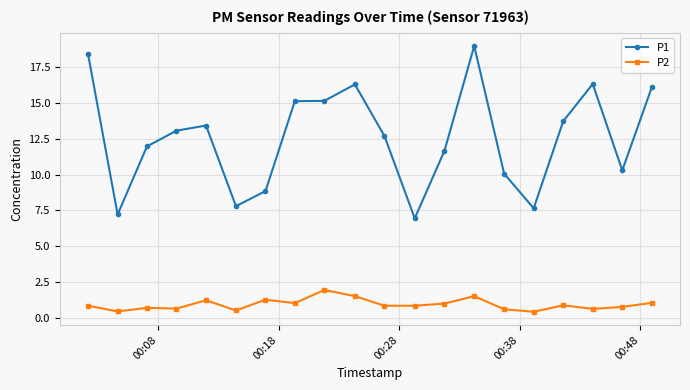

What are all the series names shown in the legend?

P1, P2